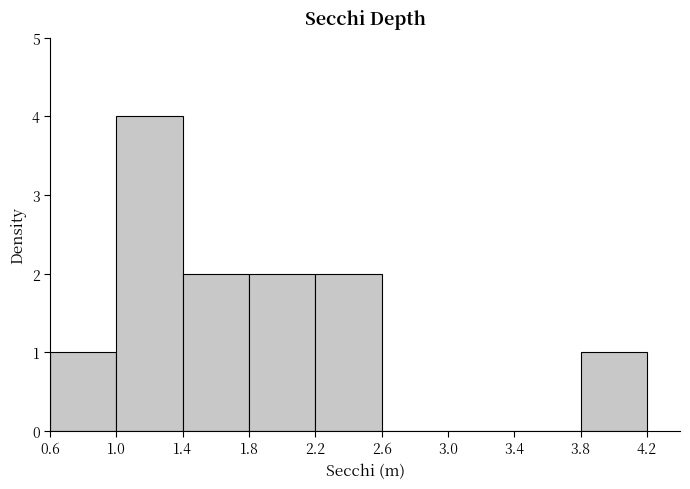

Reading left to right, list every bar in this chart as the range it spans on the x-axis followed by its height. The values are not printed on the chart, so give them approximately, as read against the axis.

0.6 to 1.0: 1
1.0 to 1.4: 4
1.4 to 1.8: 2
1.8 to 2.2: 2
2.2 to 2.6: 2
2.6 to 3.0: 0
3.0 to 3.4: 0
3.4 to 3.8: 0
3.8 to 4.2: 1